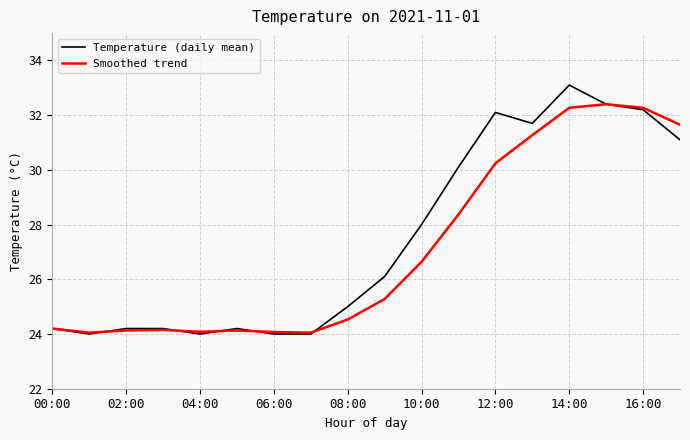

Which series has the widest spread of values?

Temperature (daily mean)